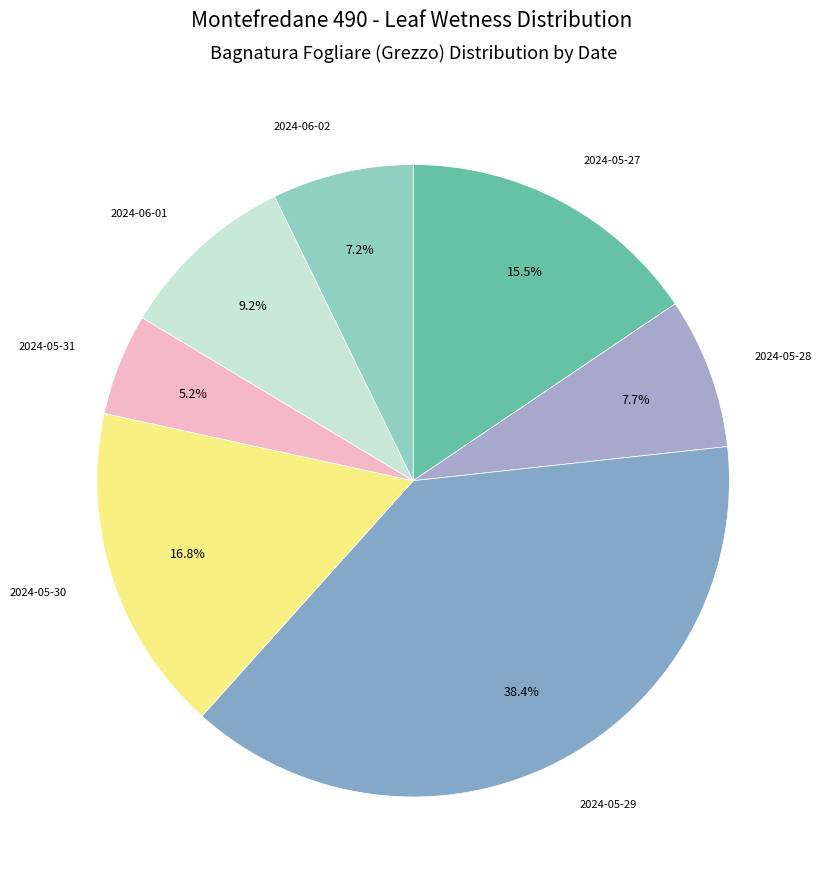

Rank the categories by value from highest to lowest.

2024-05-29, 2024-05-30, 2024-05-27, 2024-06-01, 2024-05-28, 2024-06-02, 2024-05-31